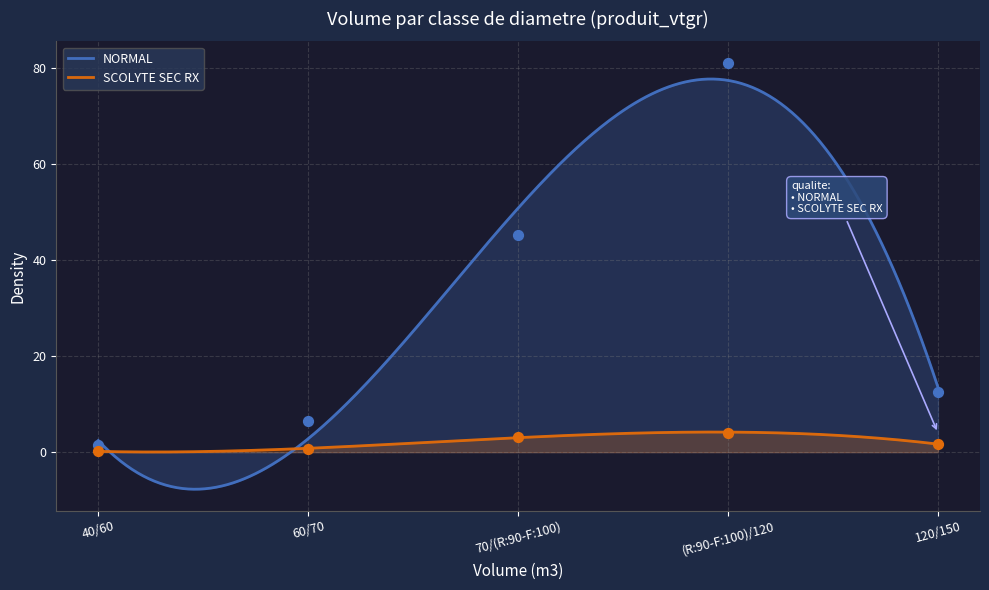

At which category is the sum across all series the highest?

(R:90-F:100)/120